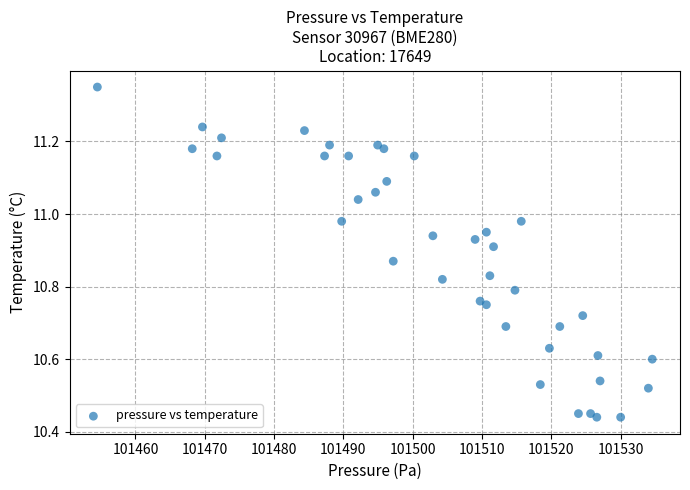

What is the range of X values (max minus min)?

80.1